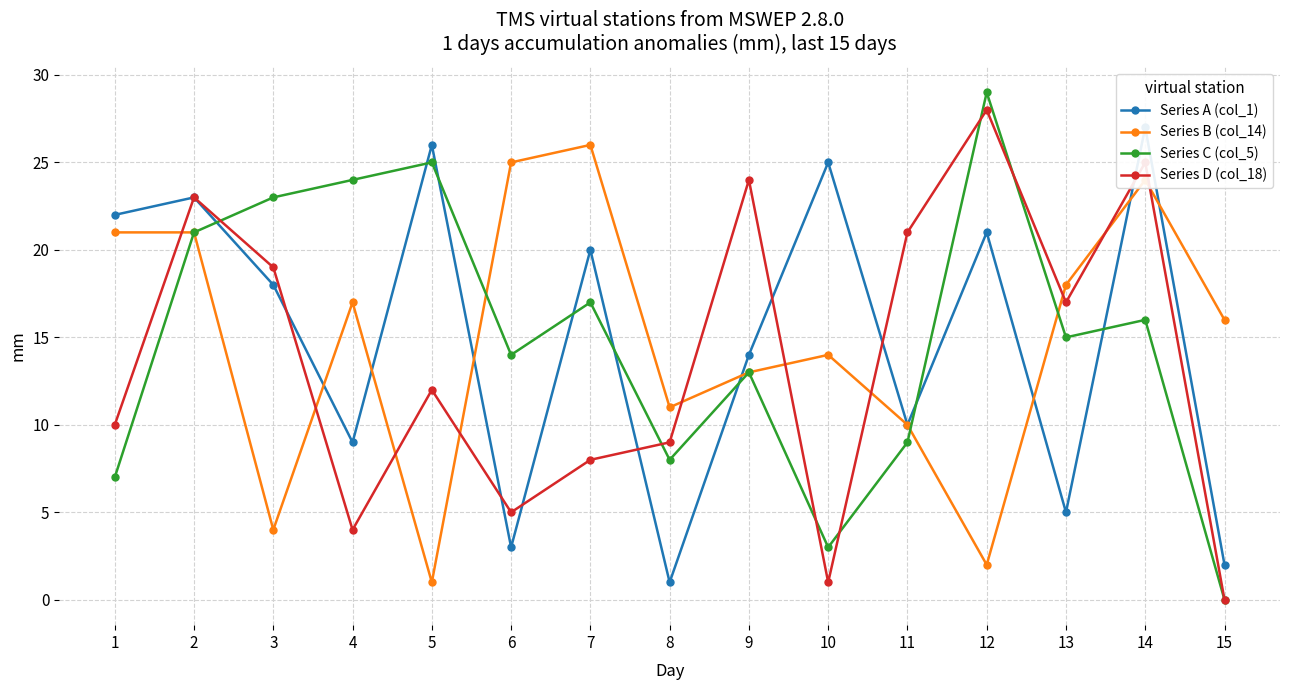

What is the value of the Series B (col_14) point at the 1st from the left?

21